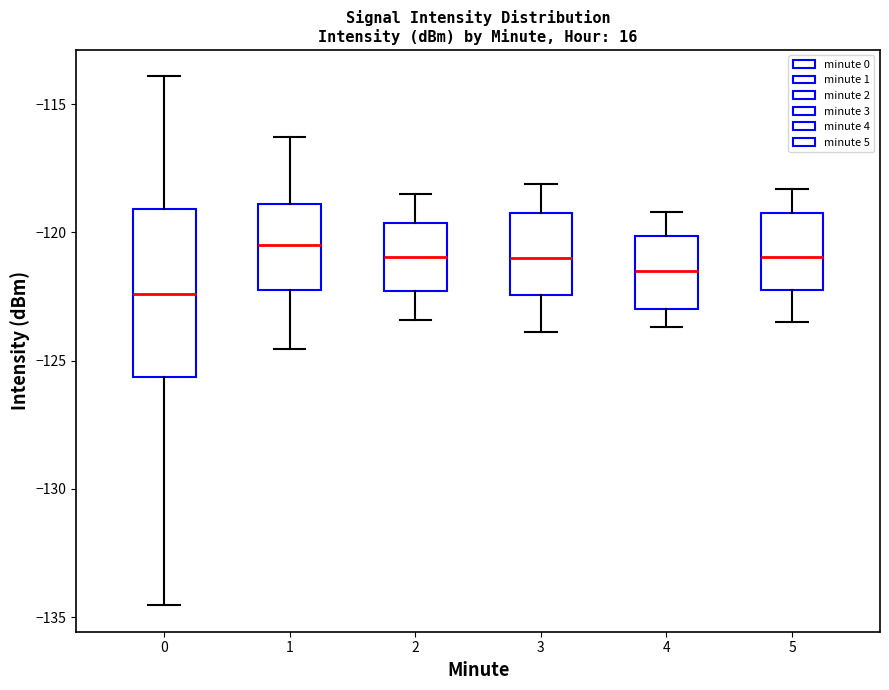

Where does the lower whisker of the box at x = 3 end on the y-axis? The values are not printed on the chart, so give them approximately, as read against the axis.

-124.0